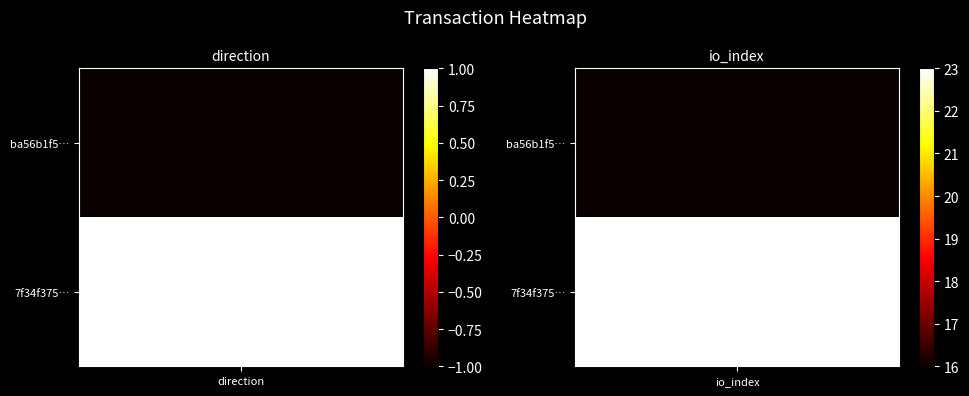

Is it true that ba56b1f55ce586cb03a6e1482d0373fd262d9a9 equals -1 at direction?

True